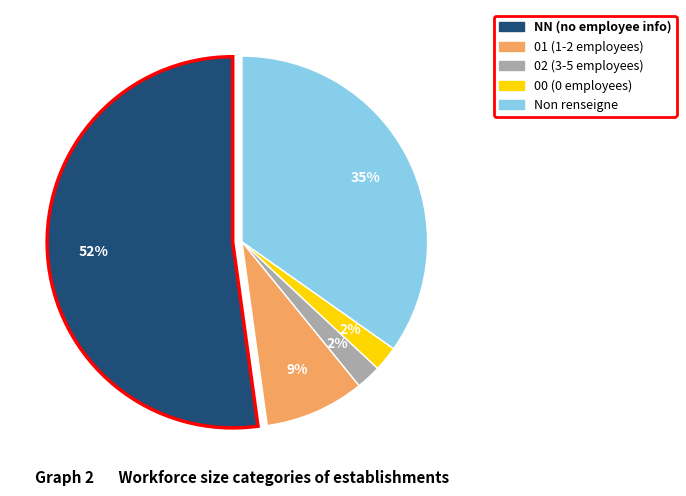

Is there any slice that represents more than half of the pie?

Yes